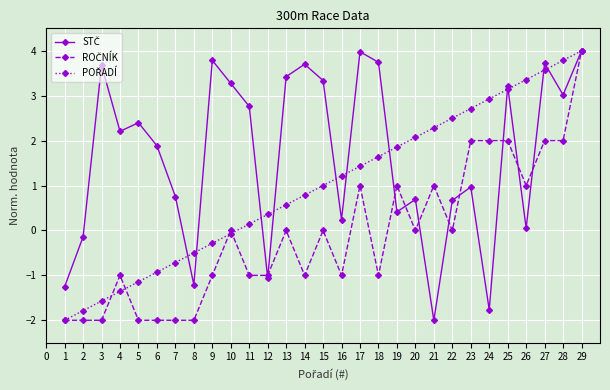

Rank the categories by ROČNÍK value from highest to lowest.

29, 23, 24, 25, 27, 28, 17, 19, 21, 26, 10, 13, 15, 20, 22, 4, 9, 11, 12, 14, 16, 18, 1, 2, 3, 5, 6, 7, 8